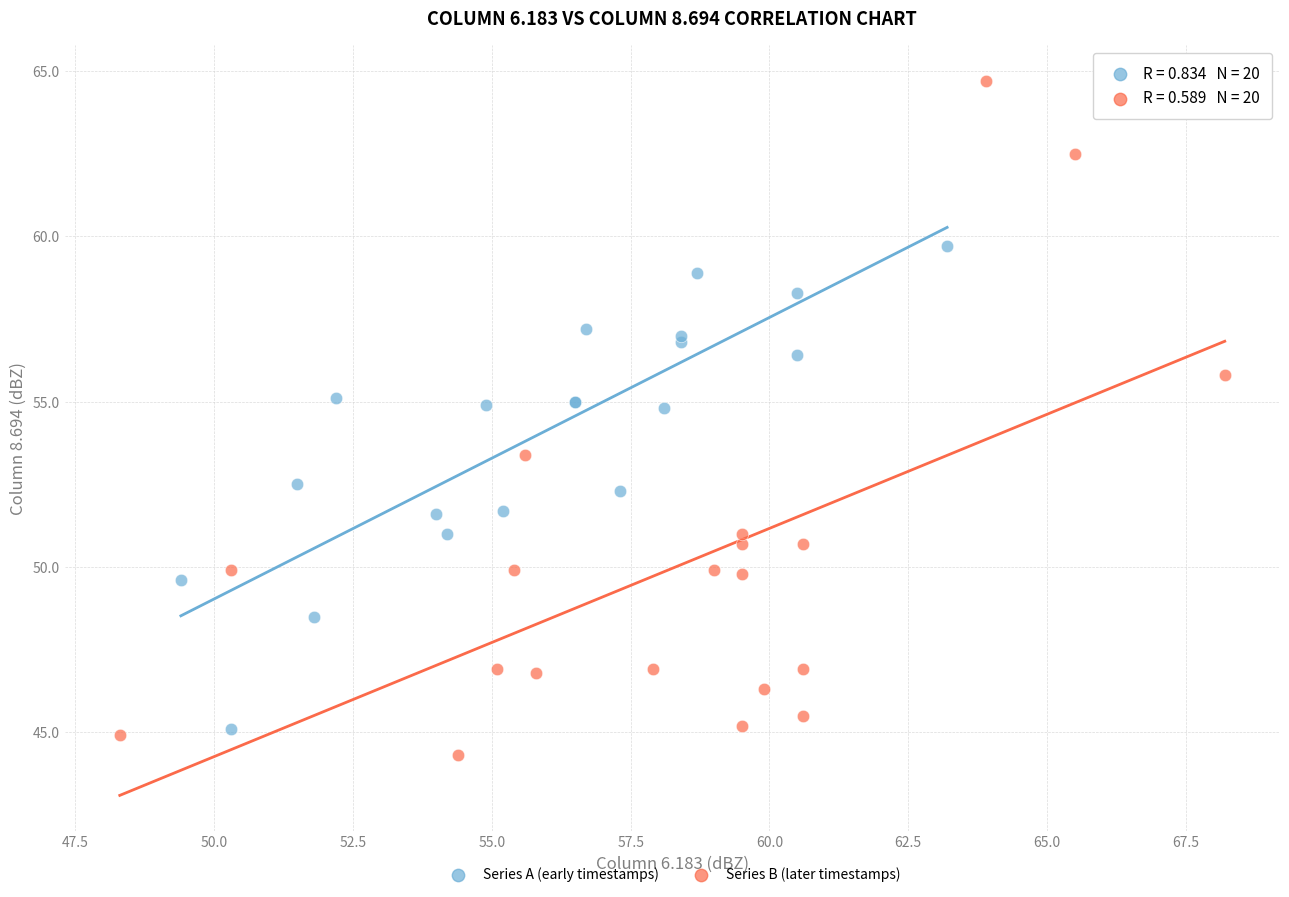

Which series has the largest Y range (max minus min)?

Series B (later timestamps)